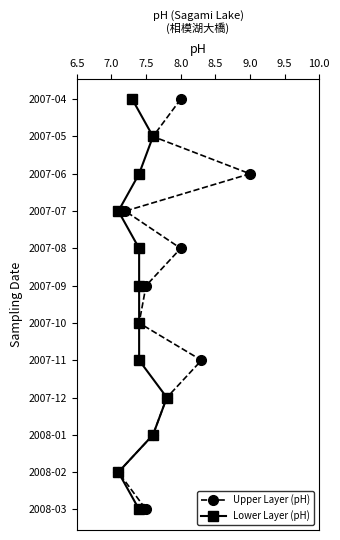

Which series has the largest total across all categories?

Upper Layer (pH)